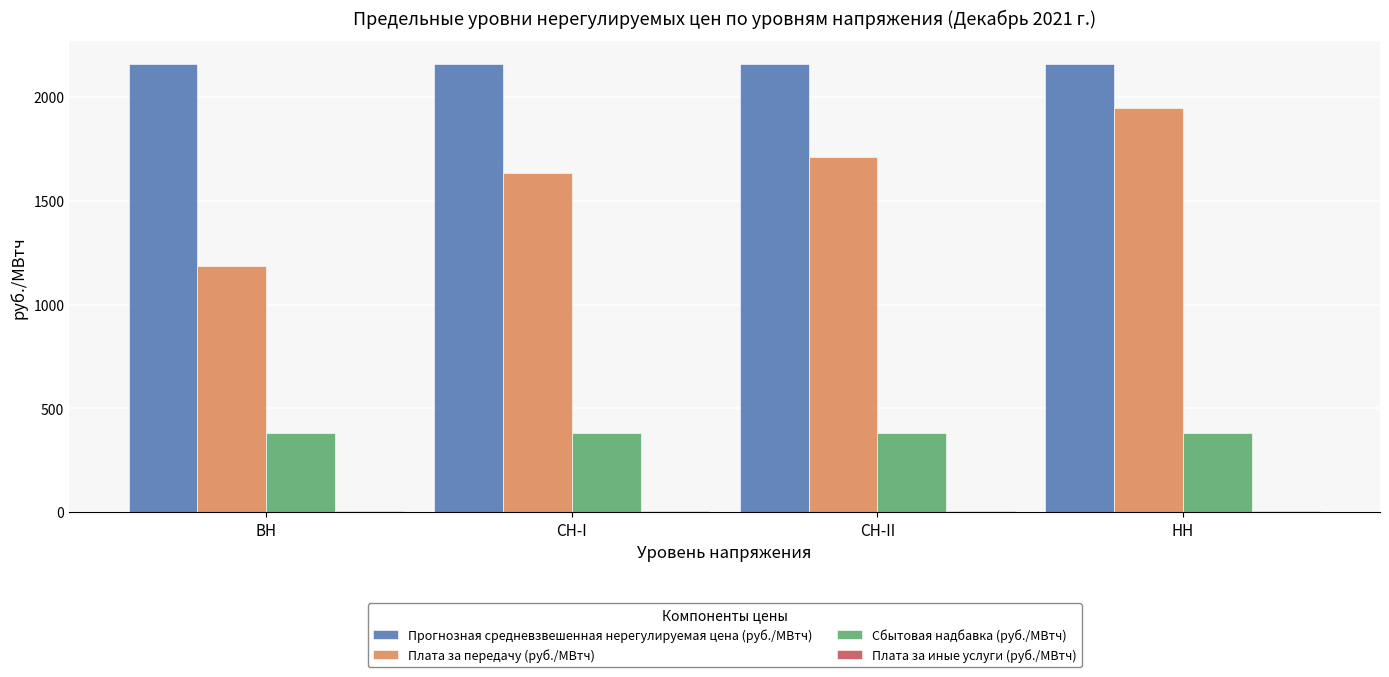

Which series has the largest total across all categories?

Прогнозная средневзвешенная нерегулируемая цена (руб./МВтч)